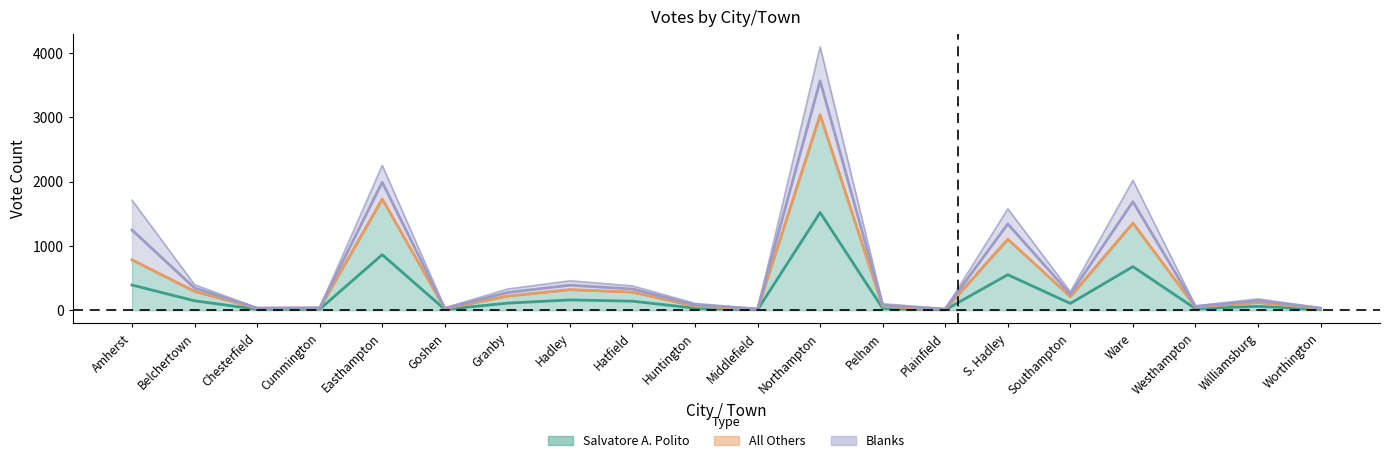

At how many categories does at least one series exceed 2780?

1